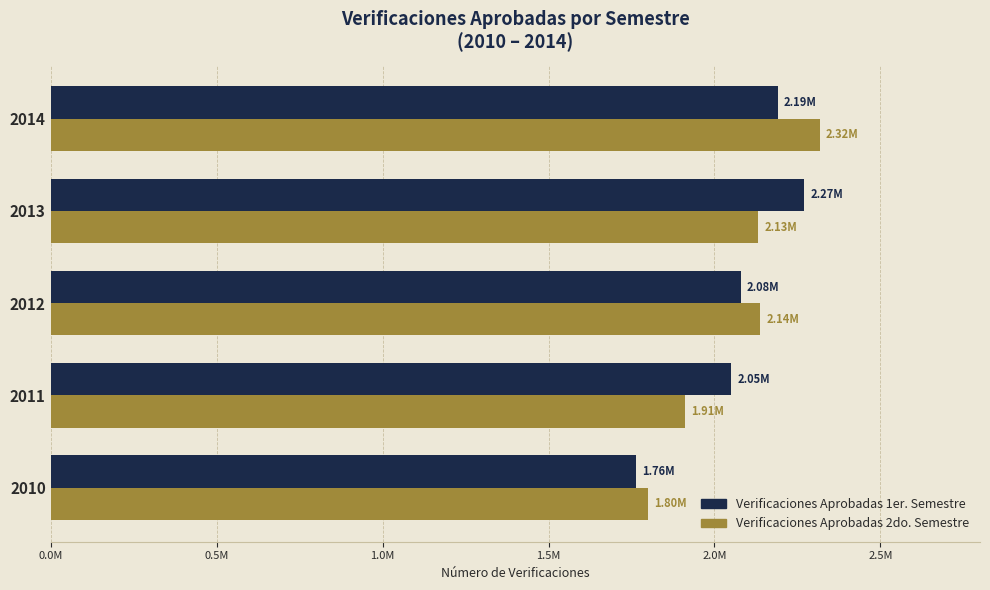

List the series in order of their overall mean, lowest first.

Verificaciones Aprobadas 2do. Semestre, Verificaciones Aprobadas 1er. Semestre